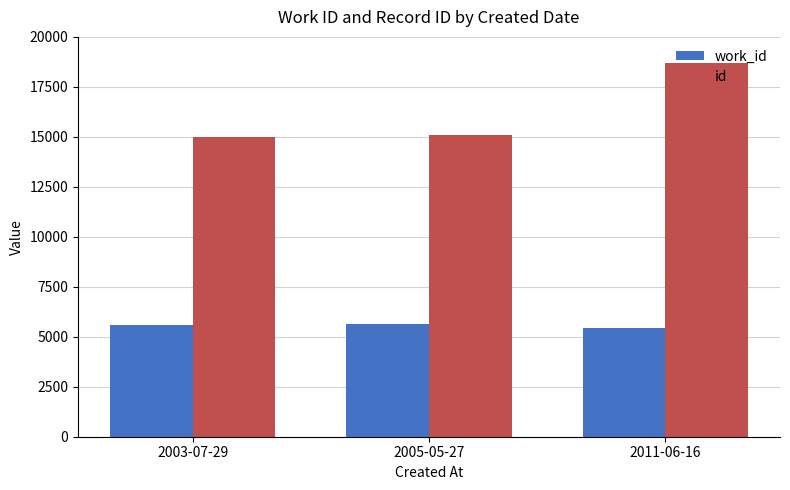

Between 2003-07-29 and 2011-06-16, which series saw the biggest shift?

id